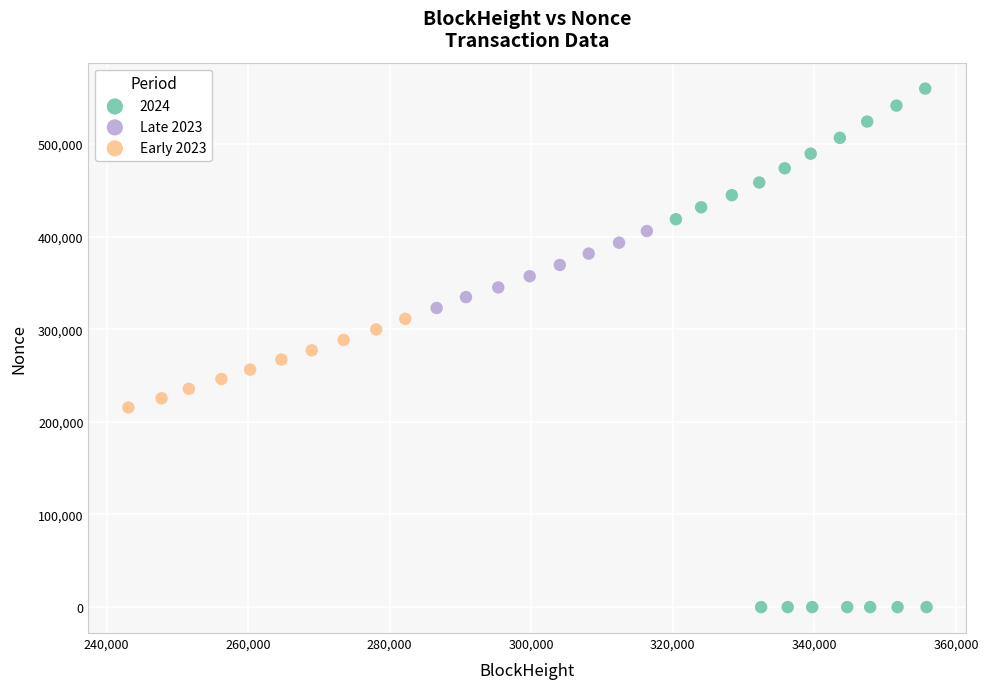

Which series reaches the maximum Y coordinate?

2024